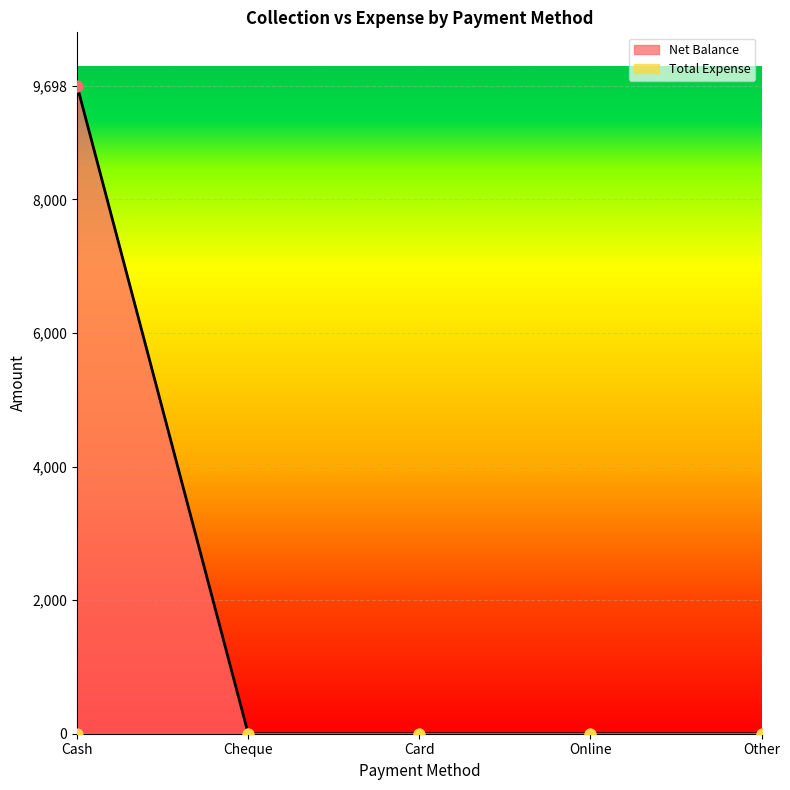

Between Cash and Online, which is larger?

Cash